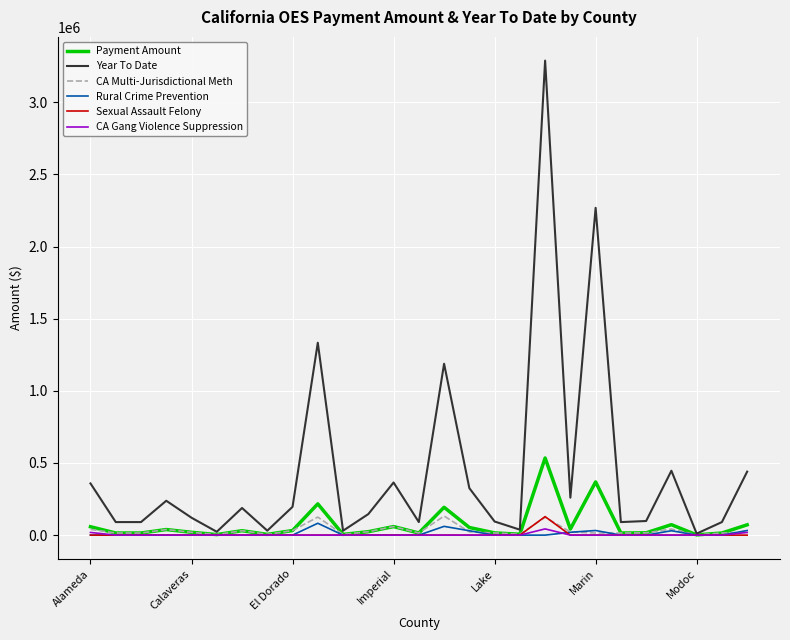

Which series has the widest spread of values?

Year To Date